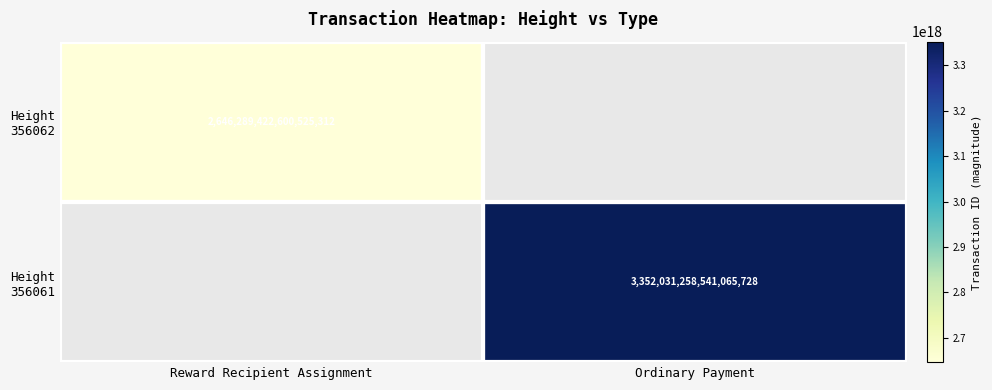

How many positive values does the Height 356062 series have?

1